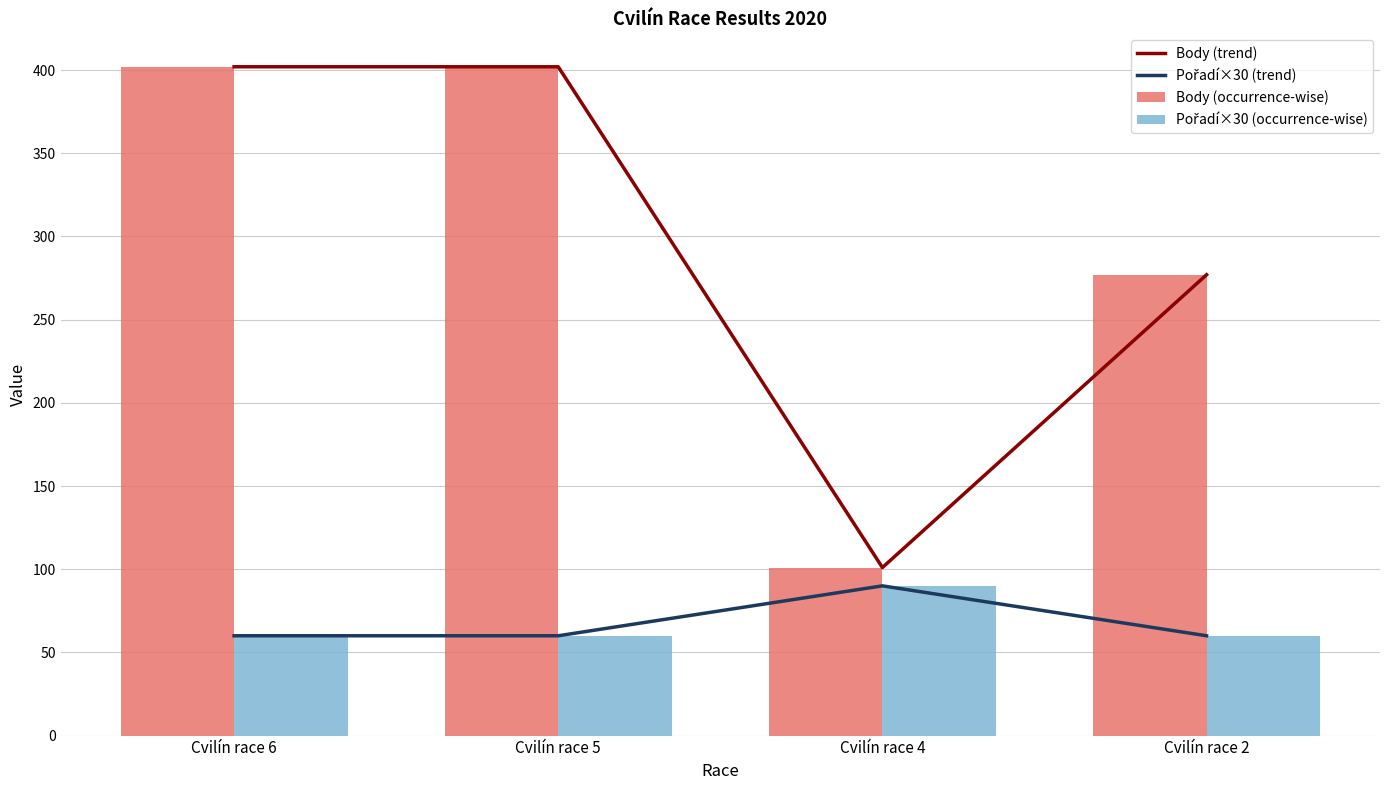

The Body (occurrence-wise) series shows 179 at Cvilín race 5. True or false?

False